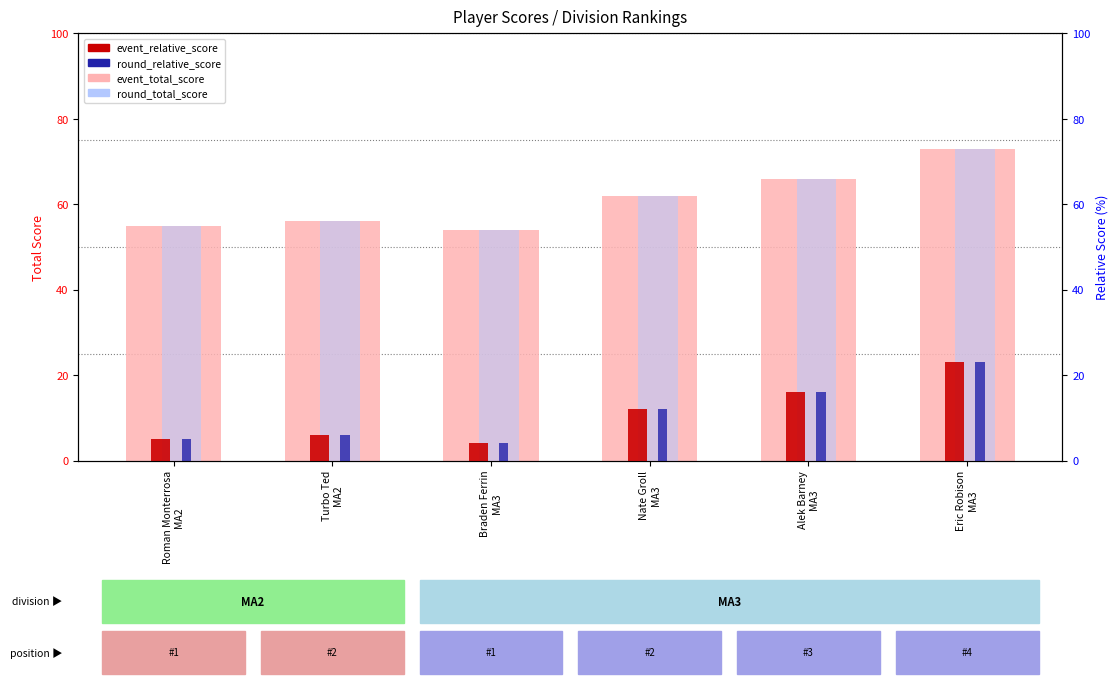

Which series changed the most between Roman Monterrosa
MA2 and Alek Barney
MA3?

event_total_score